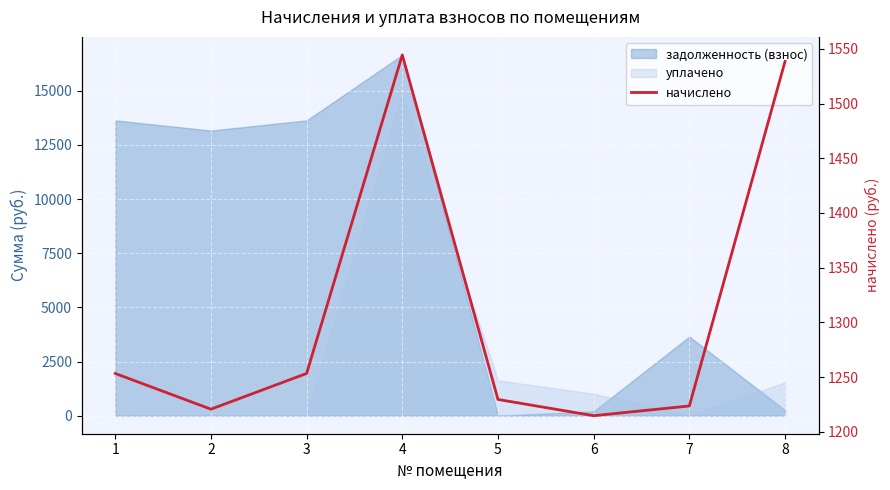

Reading left to right, transcribe all the data shown in this chart.

1=1253.3	2=1220.7	3=1253.3	4=1544.4	5=1229.6	6=1214.8	7=1223.6	8=1538.5